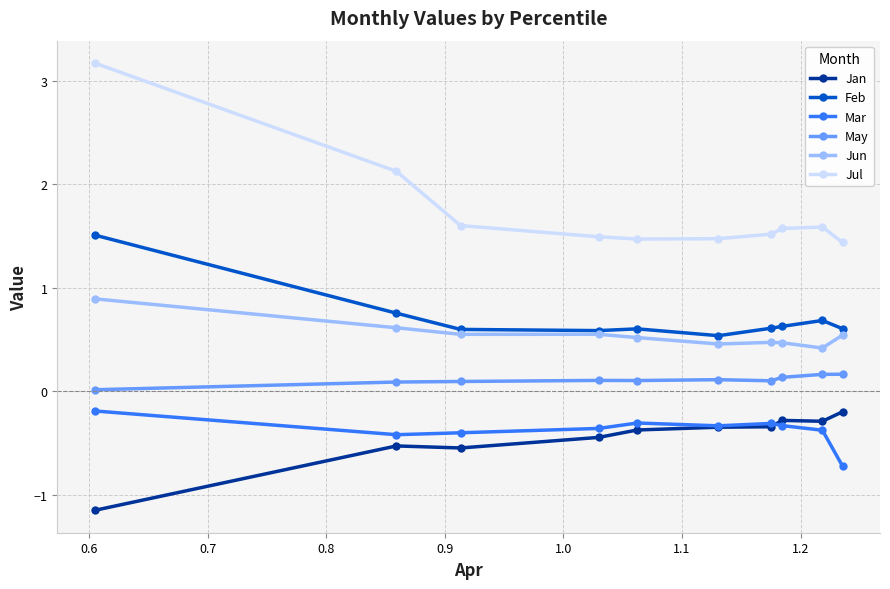

What is the value of the Jul point at the 8th from the left?

1.6